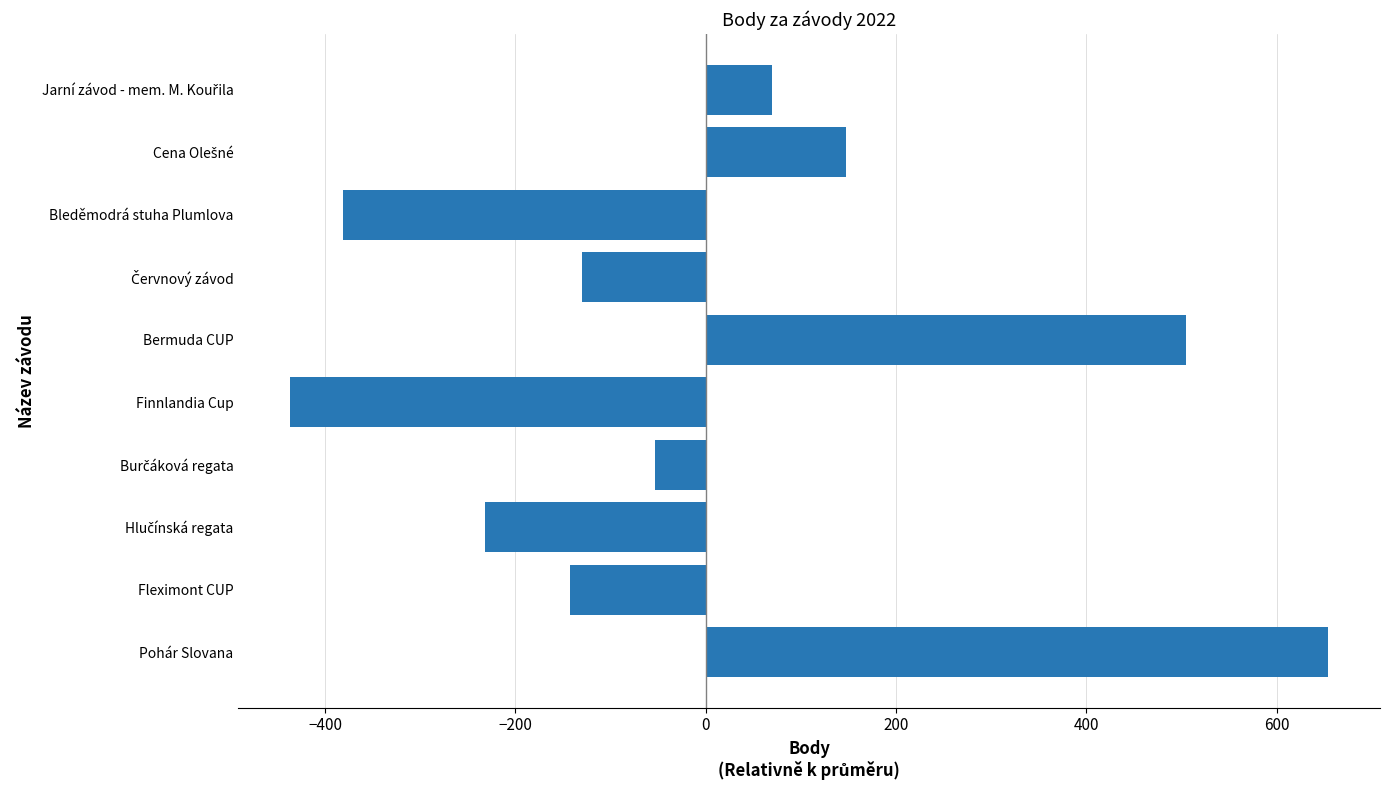

What is the smallest value displayed?

-436.8